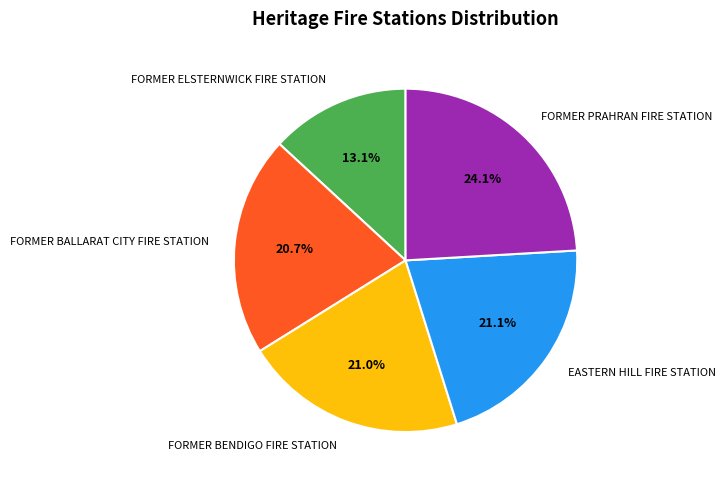

What is the ratio of the value at FORMER PRAHRAN FIRE STATION to the value at EASTERN HILL FIRE STATION?

1.1